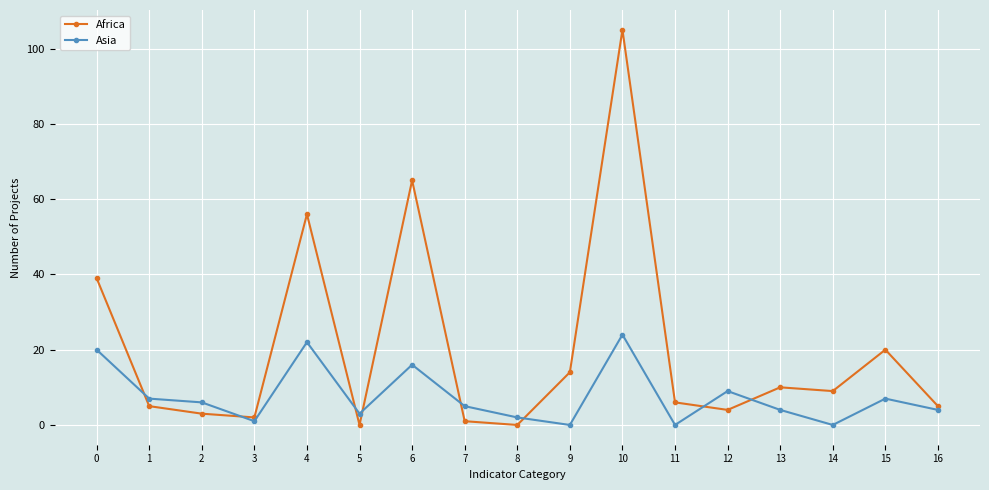

Reading left to right, what are all the values shown in this chart?

Africa: 0=39	1=5	2=3	3=2	4=56	5=0	6=65	7=1	8=0	9=14	10=105	11=6	12=4	13=10	14=9	15=20	16=5
Asia: 0=20	1=7	2=6	3=1	4=22	5=3	6=16	7=5	8=2	9=0	10=24	11=0	12=9	13=4	14=0	15=7	16=4